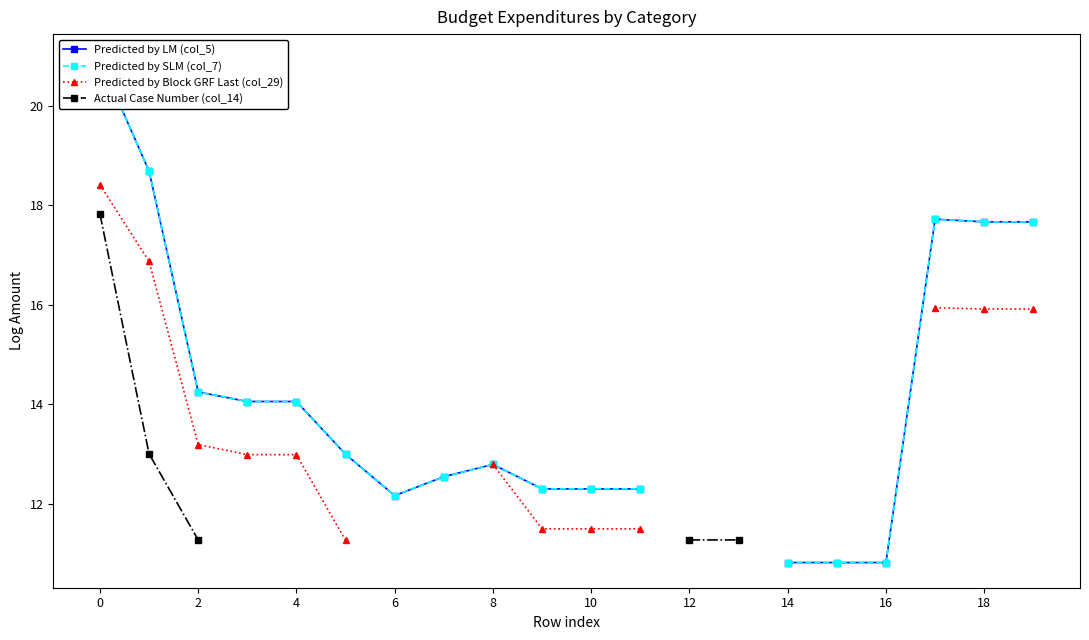

Does the chart display data point markers on the line(s)?

Yes